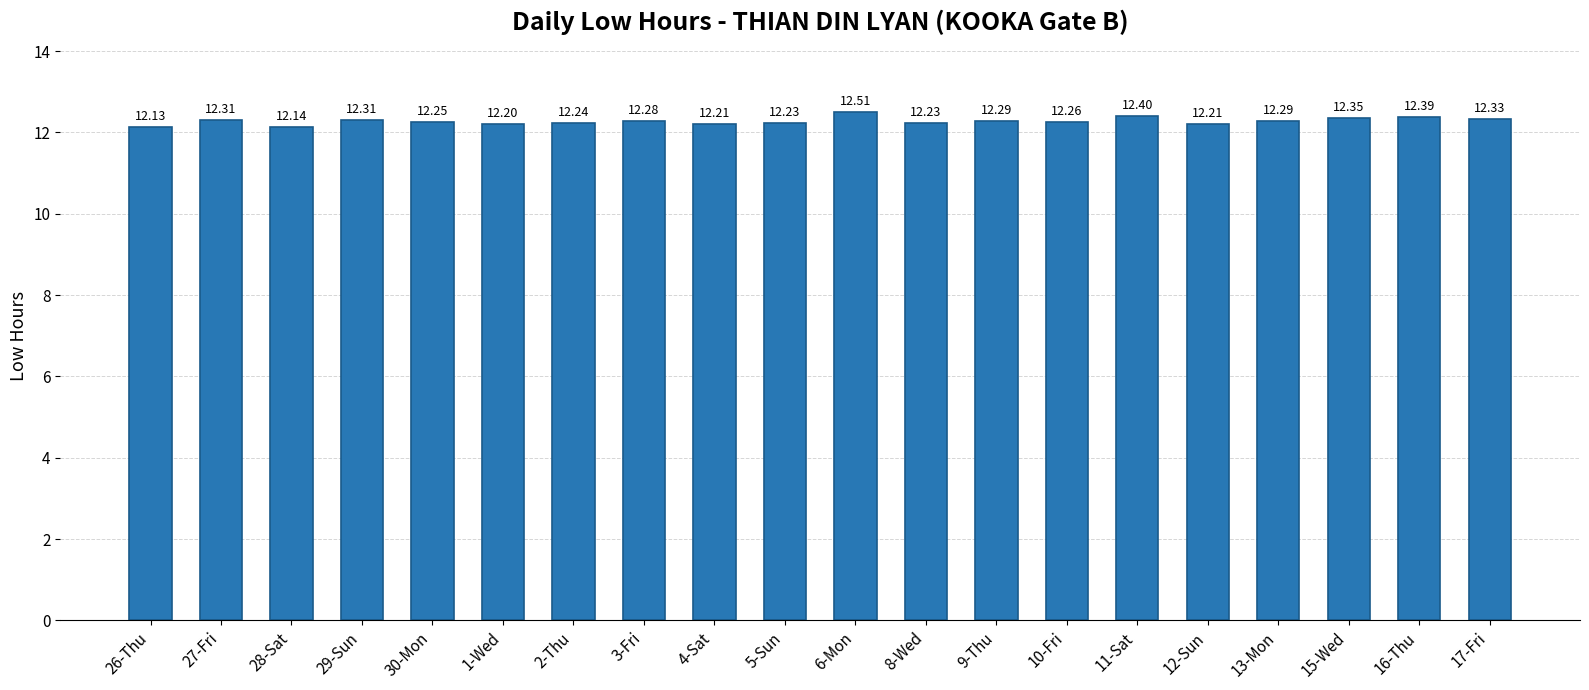

What is the sum of the values at 29-Sun and 1-Wed?

24.5